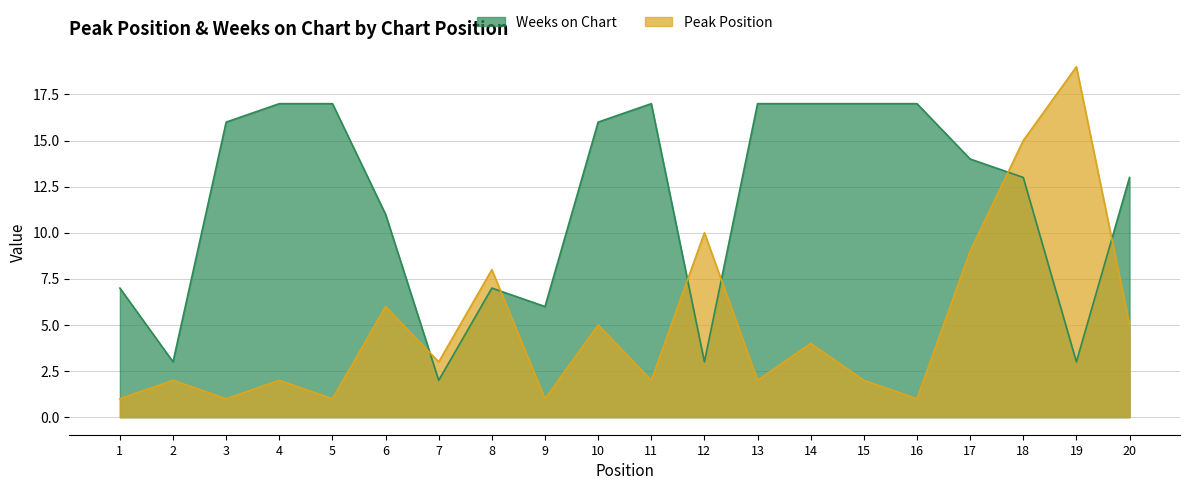

How many intersections are there between Peak Position and Weeks on Chart?

6